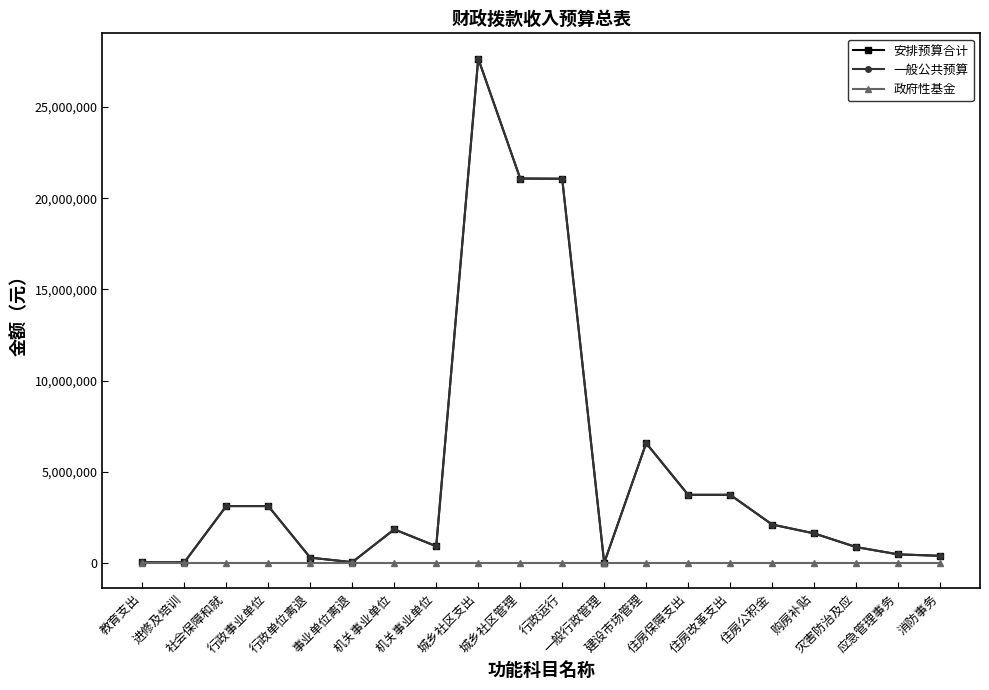

The 一般公共预算 series shows 52375 at 事业单位离退. True or false?

True